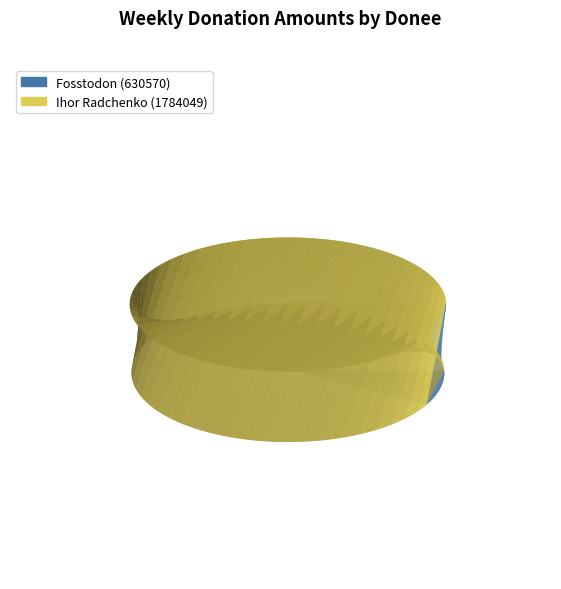

To the nearest percent, what is the difference between the largest and smallest slice percentages?

84%